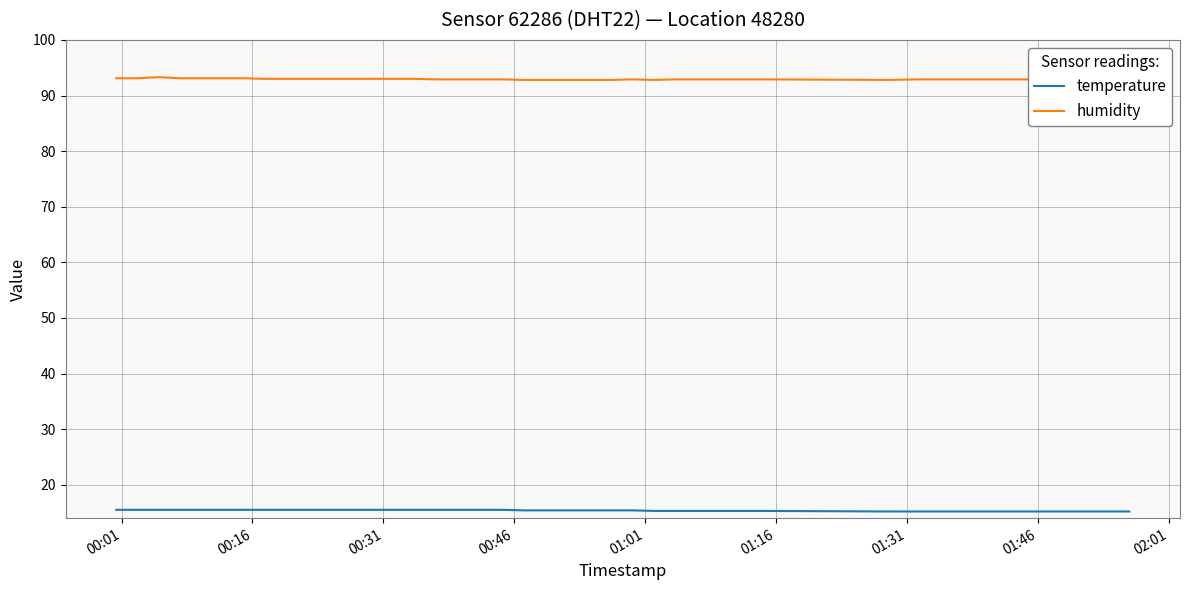

What is the maximum value for temperature?

15.5